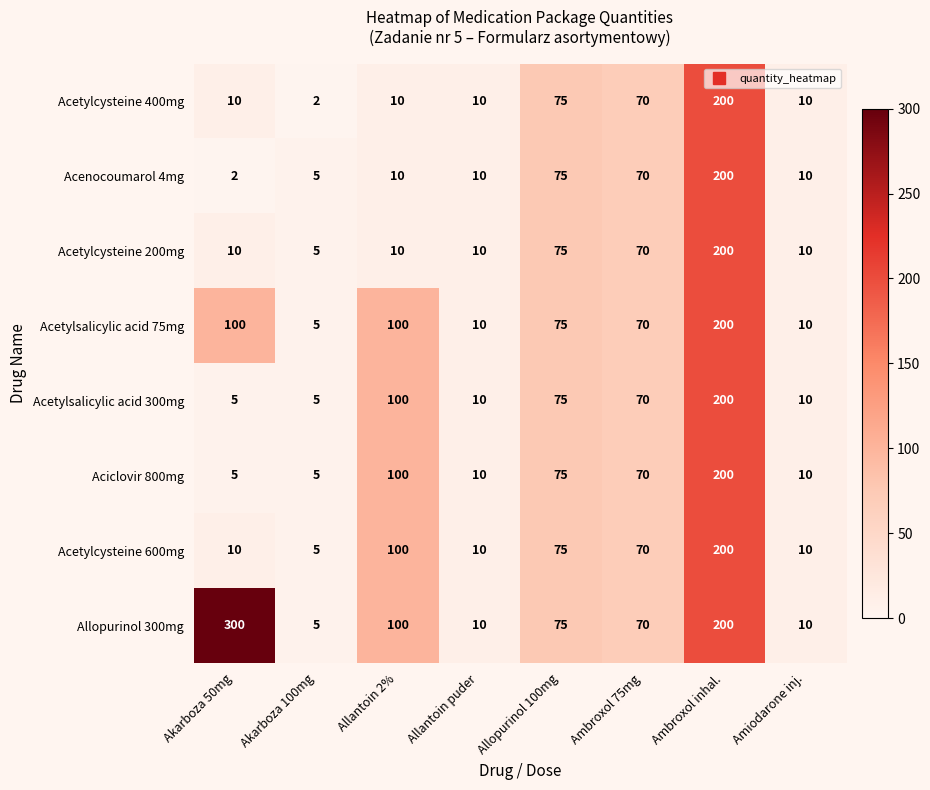

Where is Allopurinol 300mg nearest to the value 152?

Ambroxol inhal.